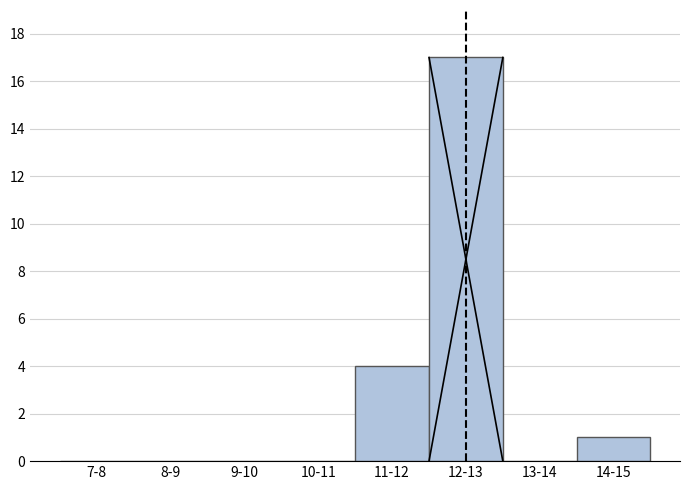

Reading left to right, transcribe all the data shown in this chart.

7-8=0	8-9=0	9-10=0	10-11=0	11-12=4	12-13=17	13-14=0	14-15=1